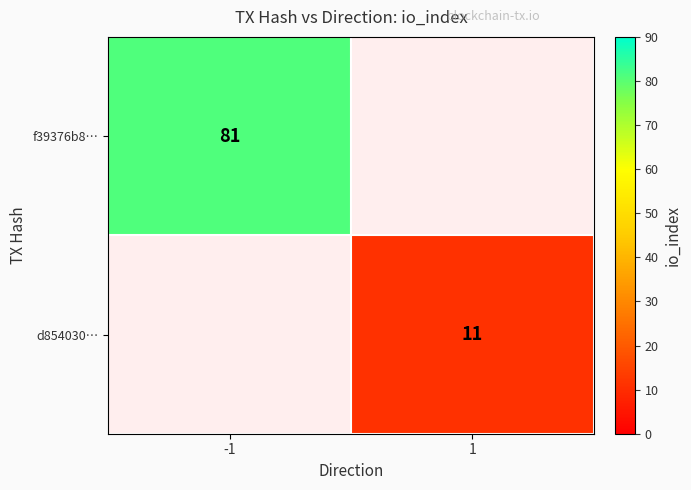

The value of f39376b8… at -1 is 81. True or false?

True